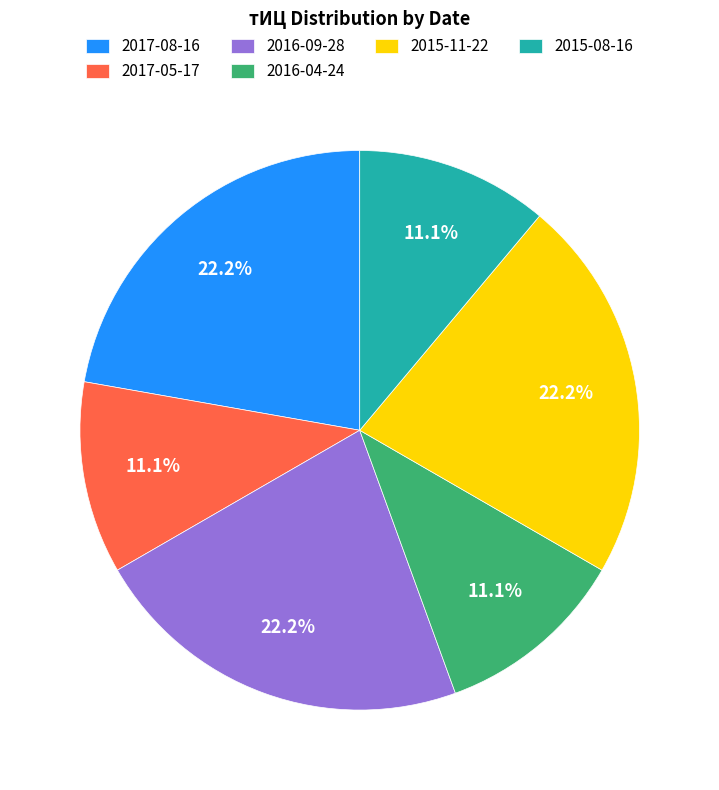

To the nearest percent, what portion does 2015-11-22 represent?

22%